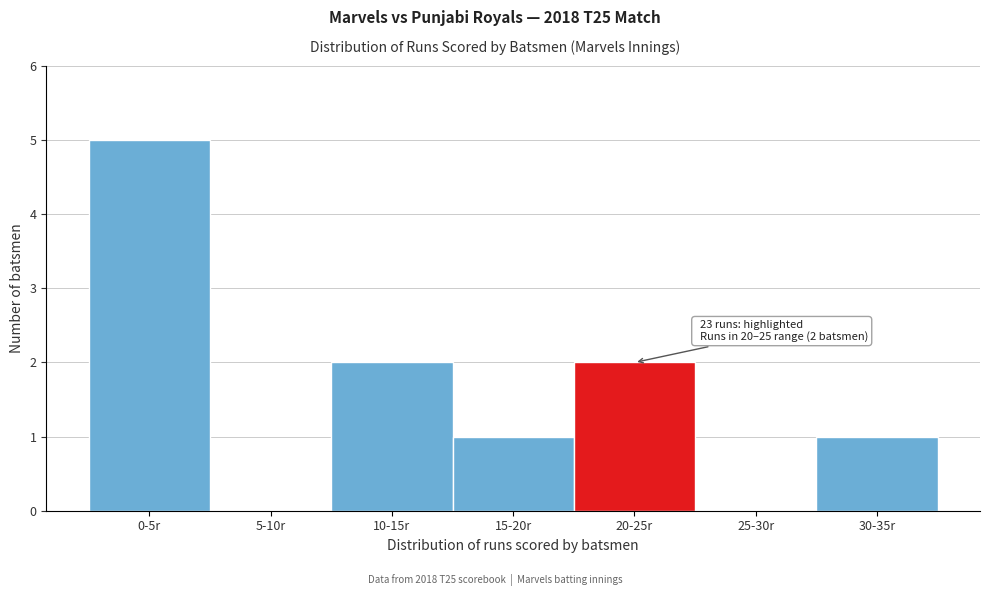

Reading right to left, extract all data points from this chart.

30-35r=1	25-30r=0	20-25r=2	15-20r=1	10-15r=2	5-10r=0	0-5r=5